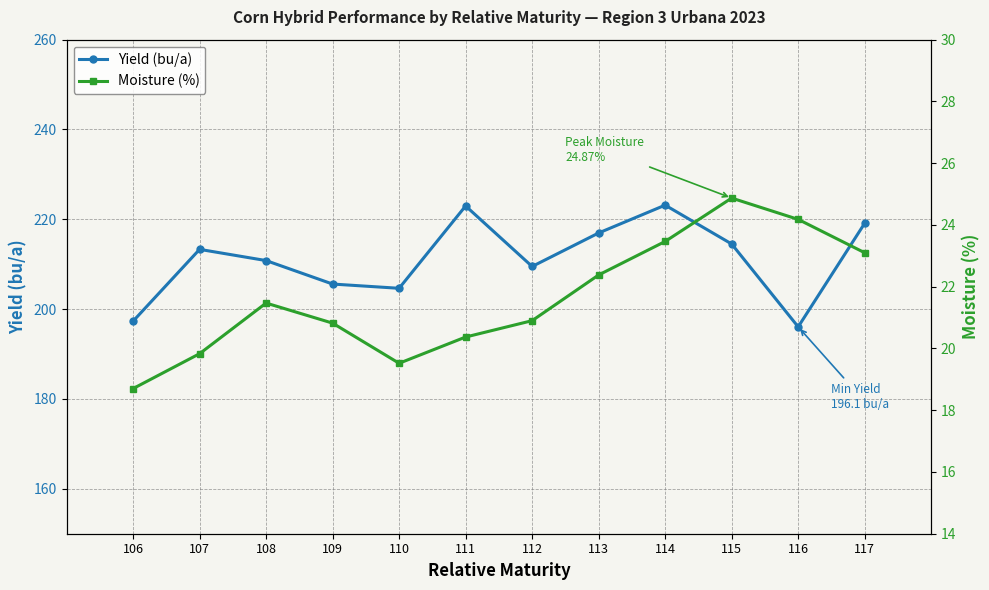

What is the sum of all Yield (bu/a) values?

2534.0